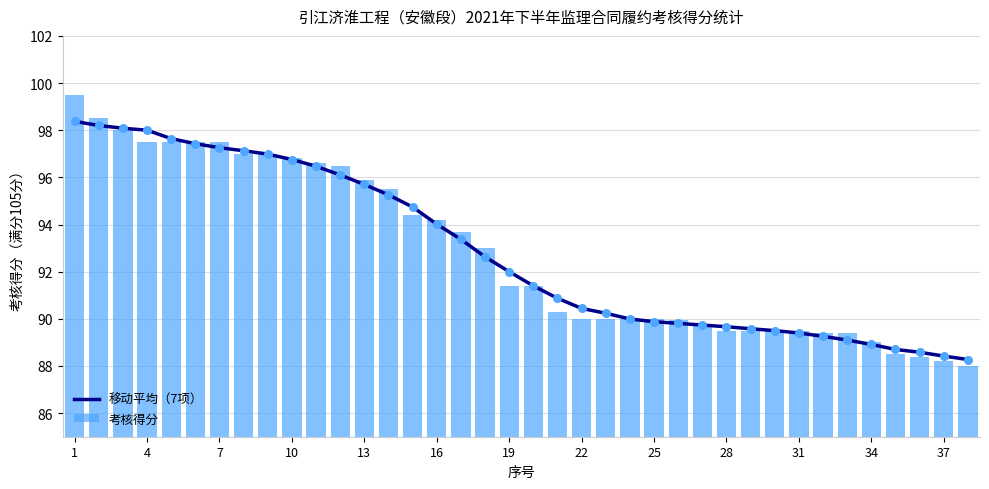

Which series reaches the minimum Y coordinate?

考核得分